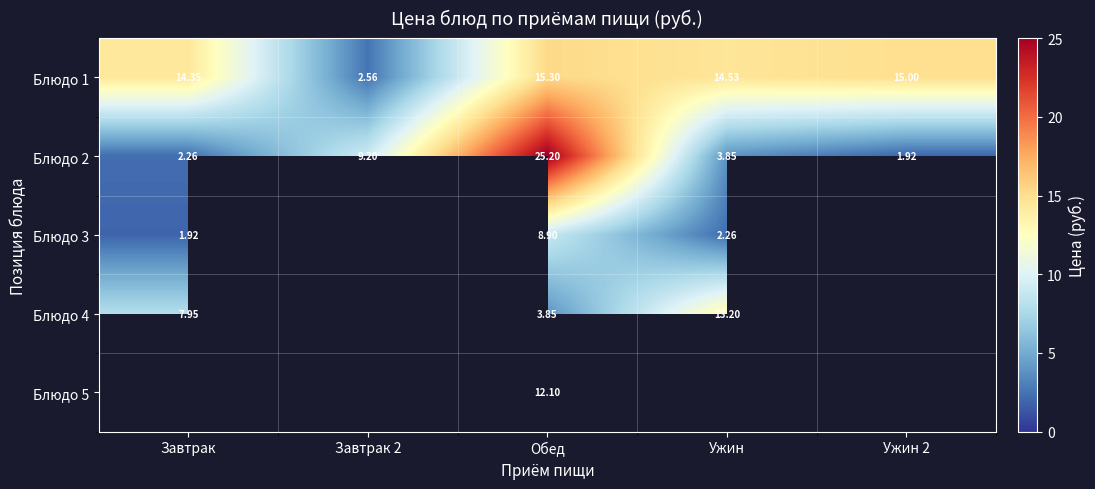

Which category has the highest value in the Блюдо 1 series?

Обед